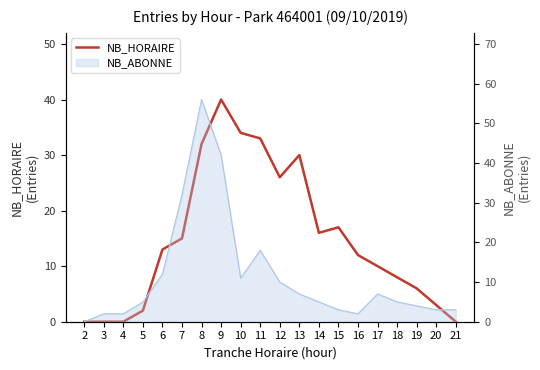

List the labels in order of value, smallest first.

2, 3, 4, 21, 5, 20, 19, 18, 17, 16, 6, 7, 14, 15, 12, 13, 8, 11, 10, 9